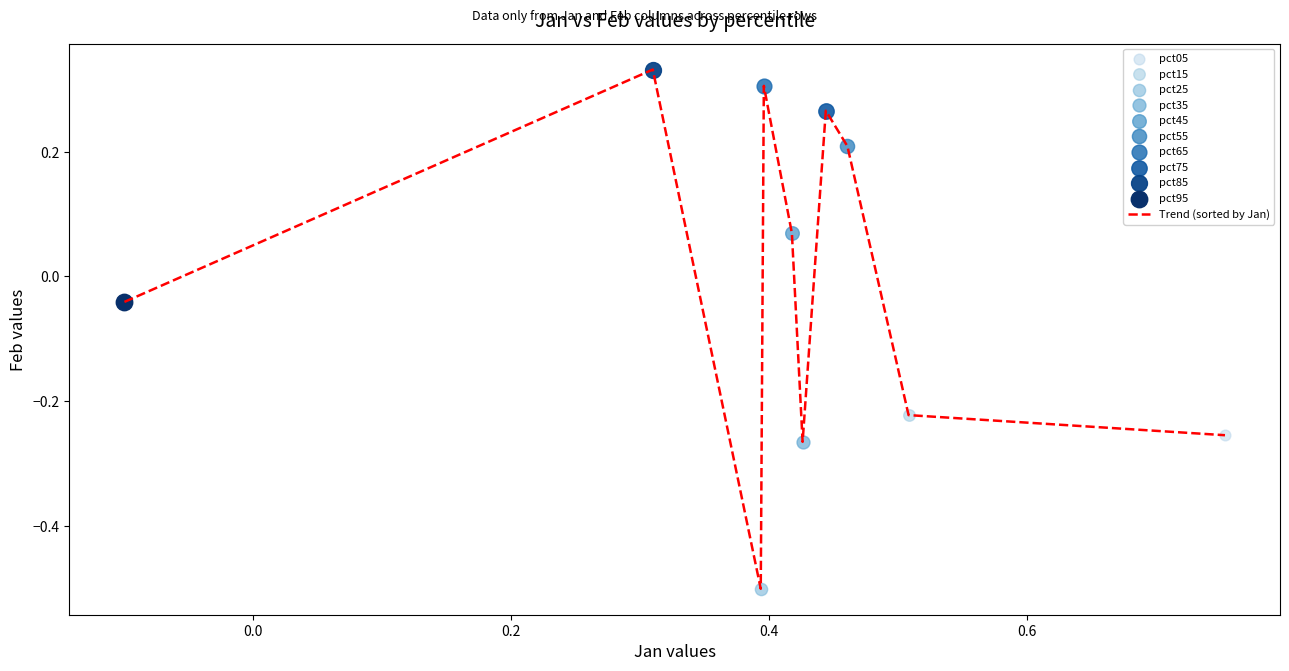

What is the smallest value displayed?

-0.5